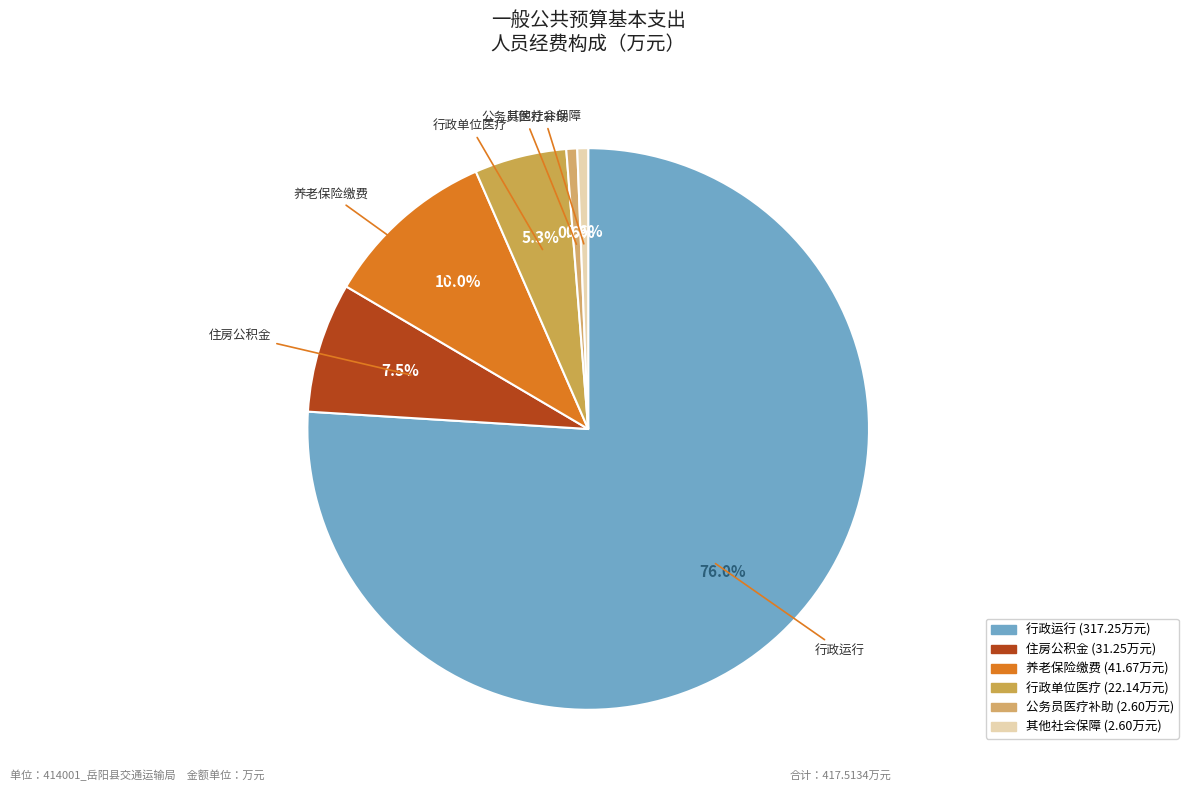

To the nearest percent, what is the difference between the largest and smallest slice percentages?

75%